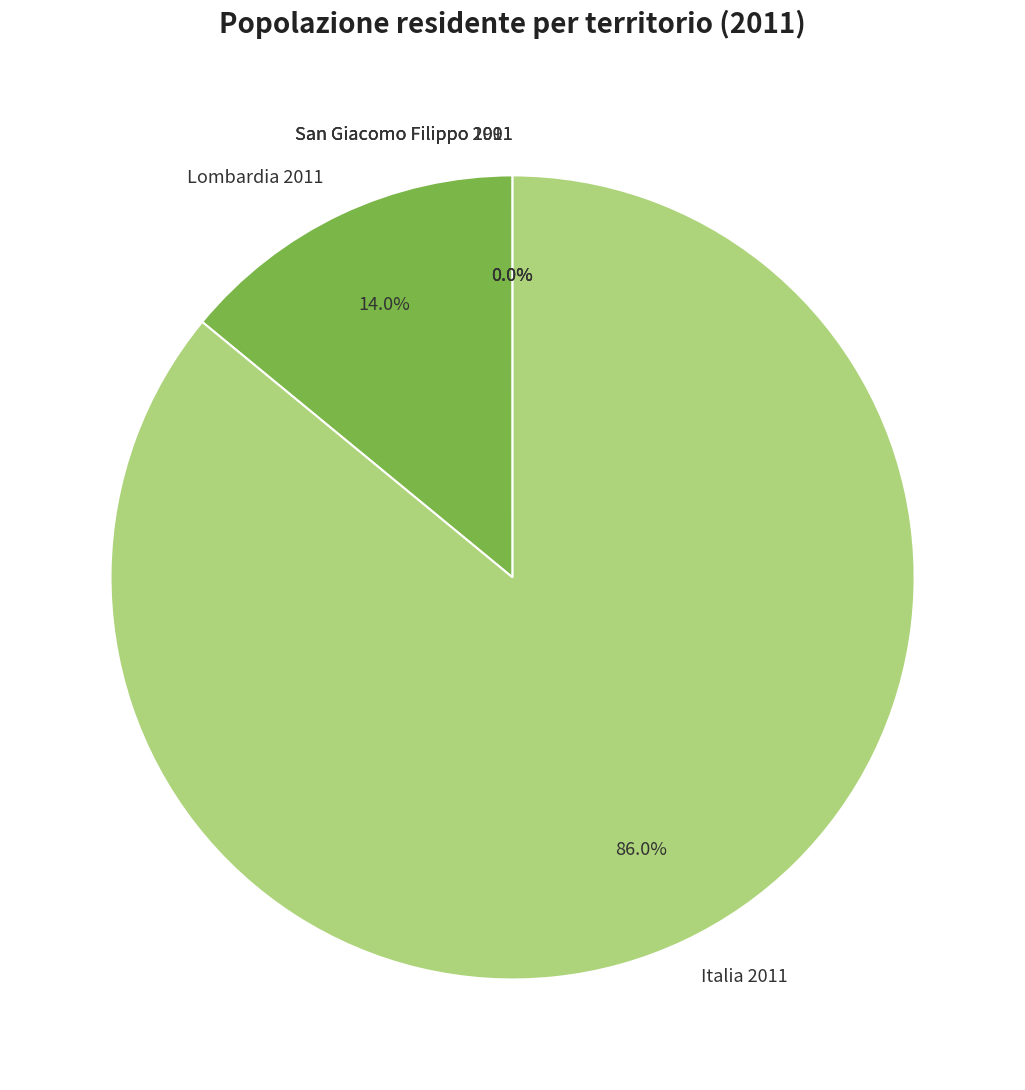

Does any single category account for the majority?

Yes